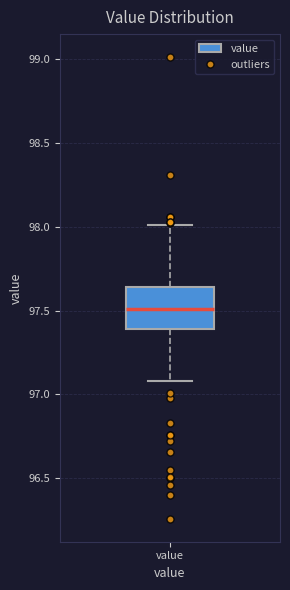

Transcribe this box plot: give where the median line is, the range the box spans, and where the two whiskers end, as read against the y-axis. The values are not printed on the chart, so give them approximately, as read against the axis.

median 97.50, box 97.40 to 97.65, whiskers 97.10 to 98.00